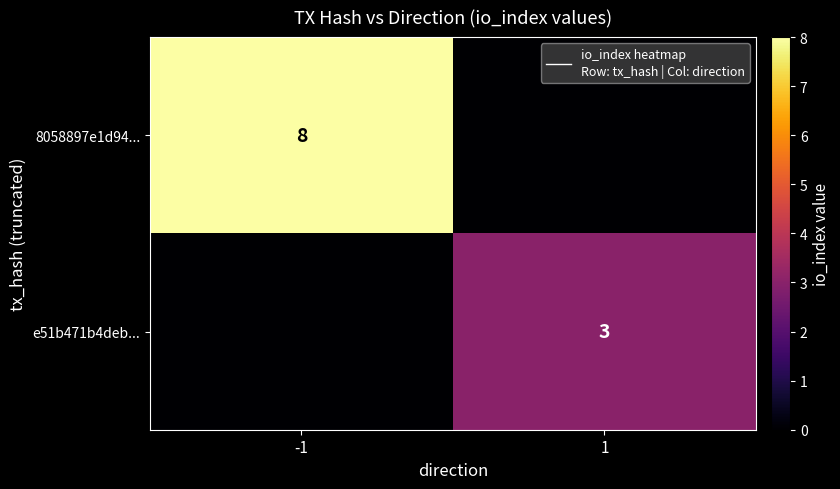

True or false: e51b471b4deb... has a value of 4 at 1.

False